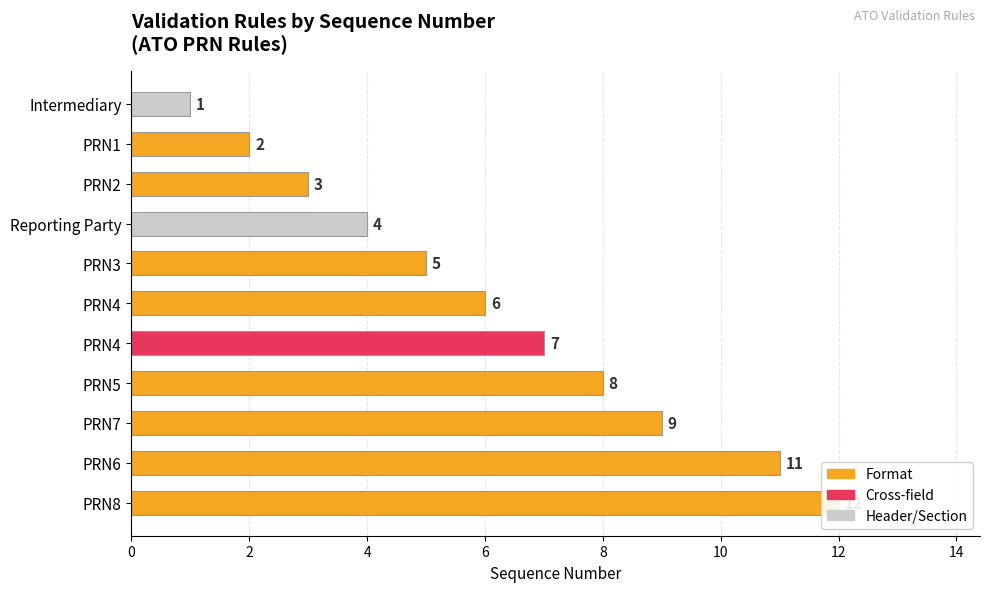

Rank the categories by value from highest to lowest.

PRN8, PRN6, PRN7, PRN5, PRN4, PRN4, PRN3, Reporting Party, PRN2, PRN1, Intermediary